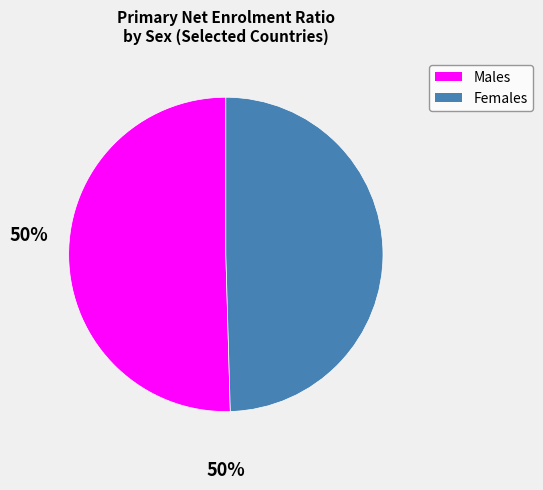

Does any single category account for the majority?

Yes